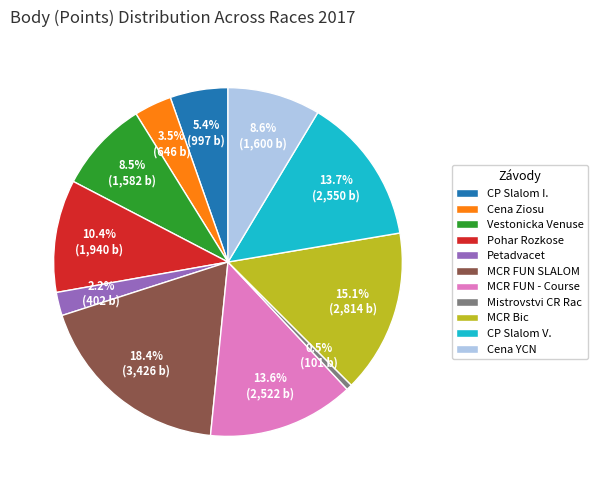

Which has a higher value, MCR FUN SLALOM or Pohar Rozkose?

MCR FUN SLALOM